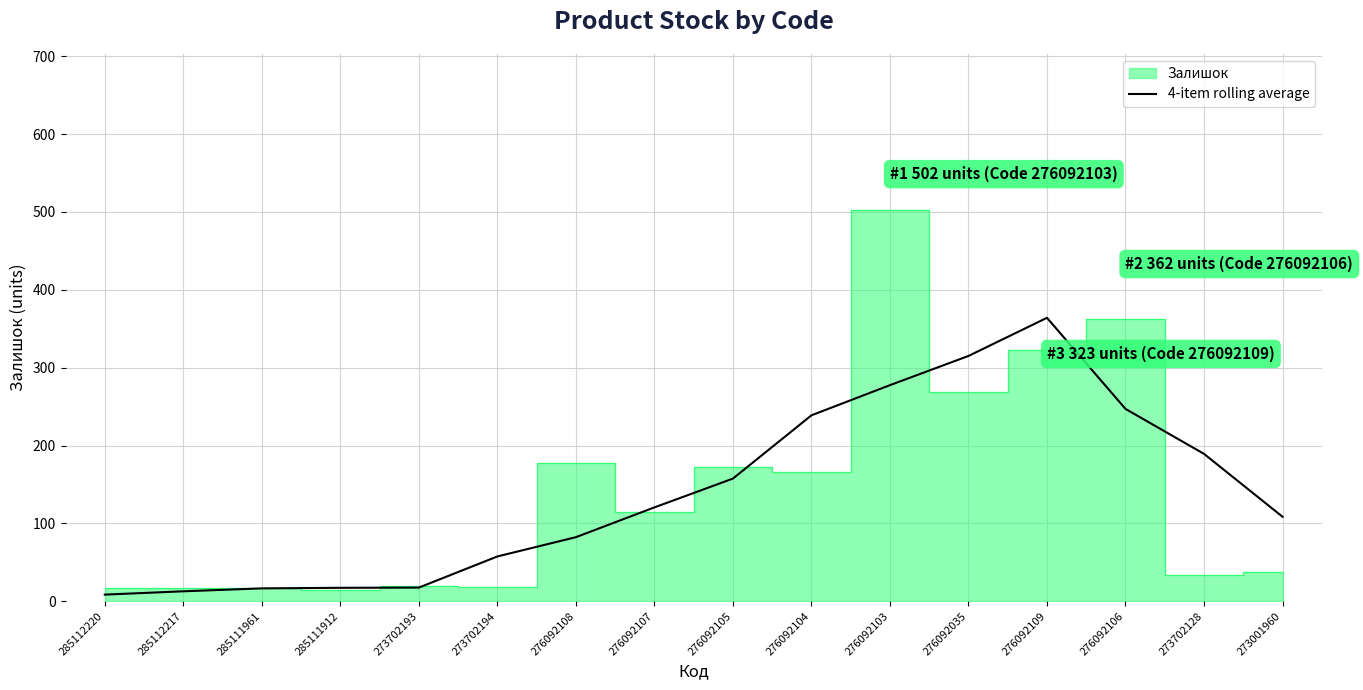

Between 276092106 and 276092108, which is larger?

276092106